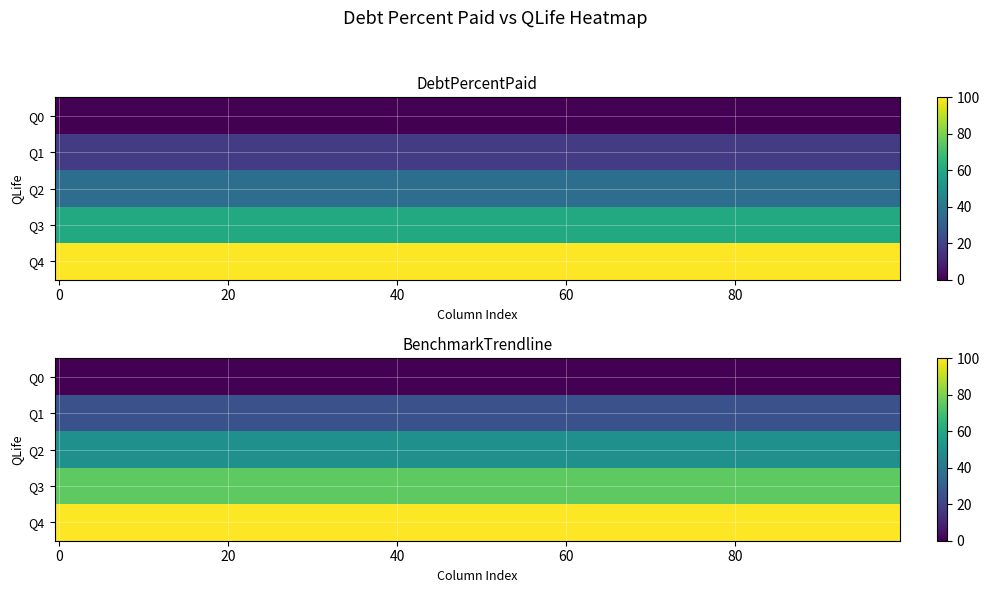

What is the approximate value of Q1 at Q4?

17.5